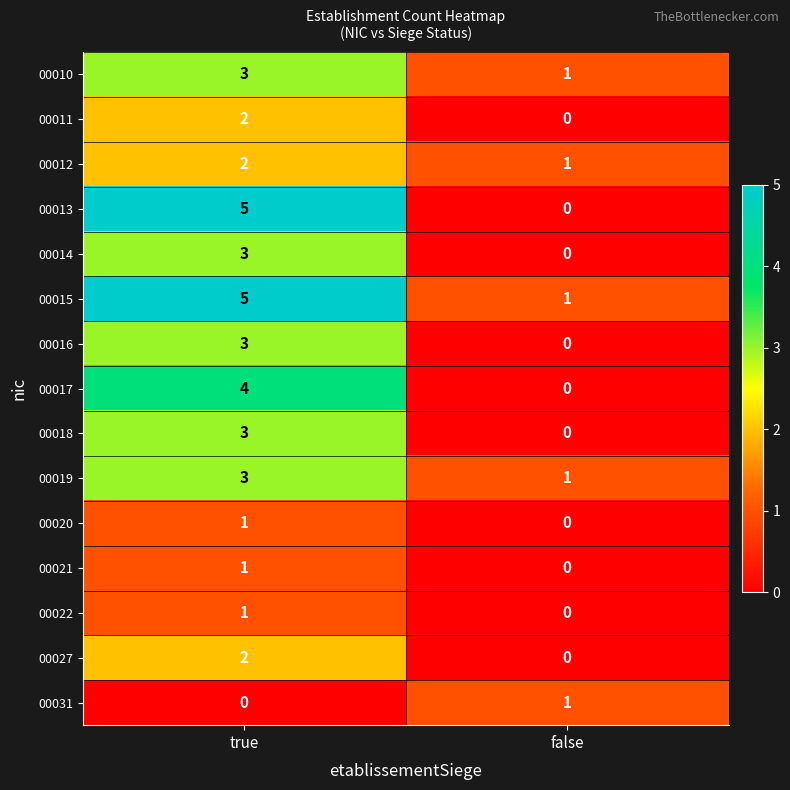

Which series changed the most between true and false?

00013